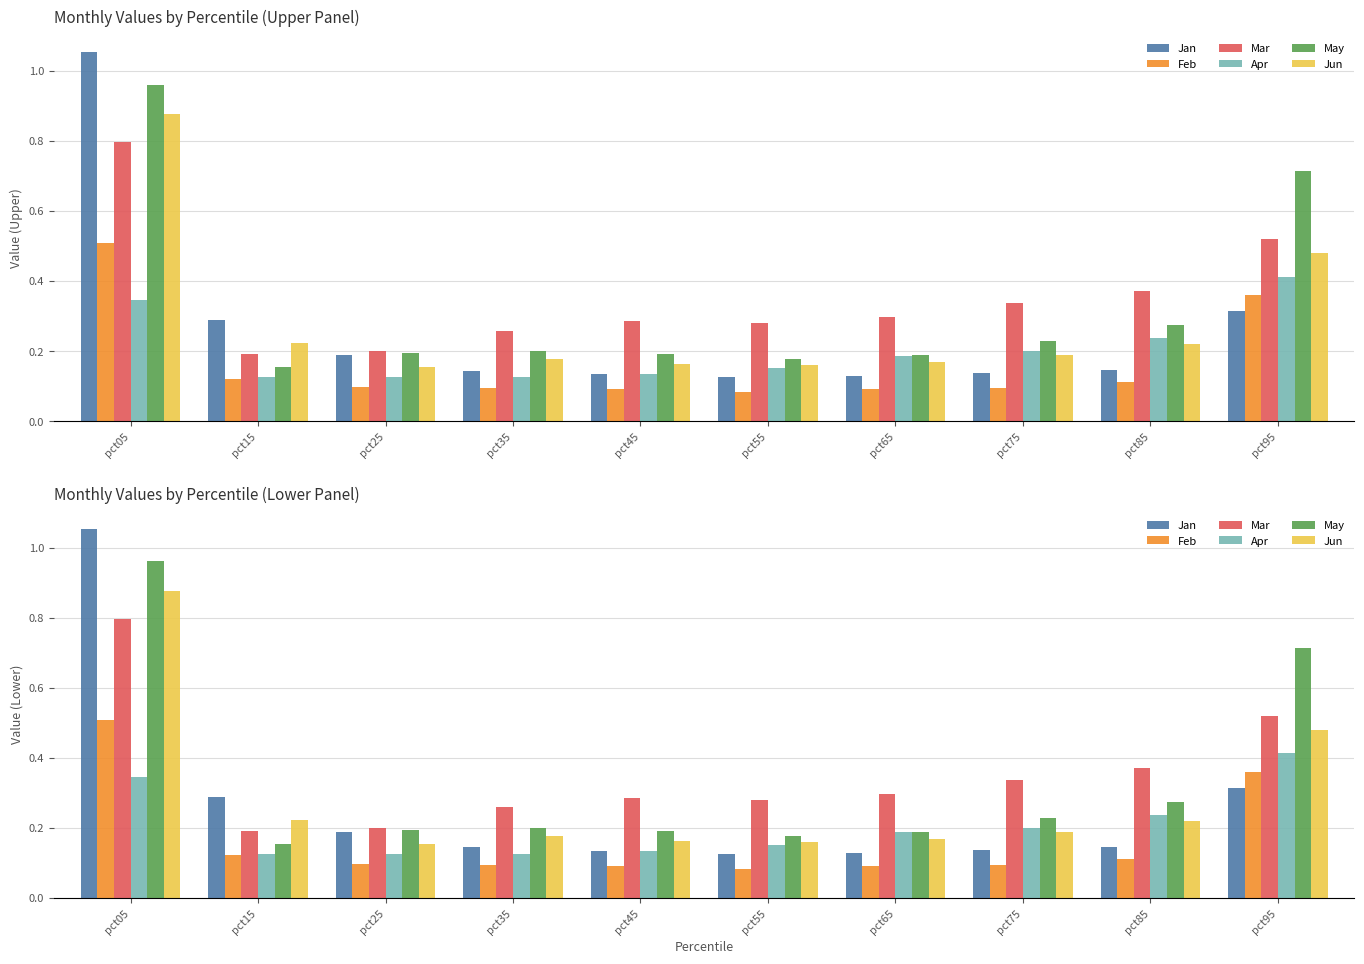

What is the difference between the highest and lowest values at pct05?

0.7